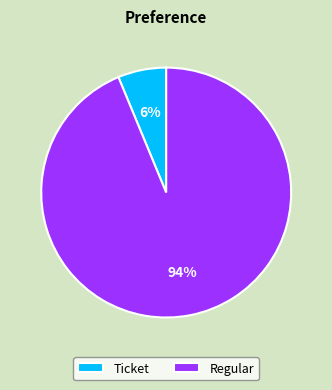

To the nearest percent, what is the average slice percentage?

50%